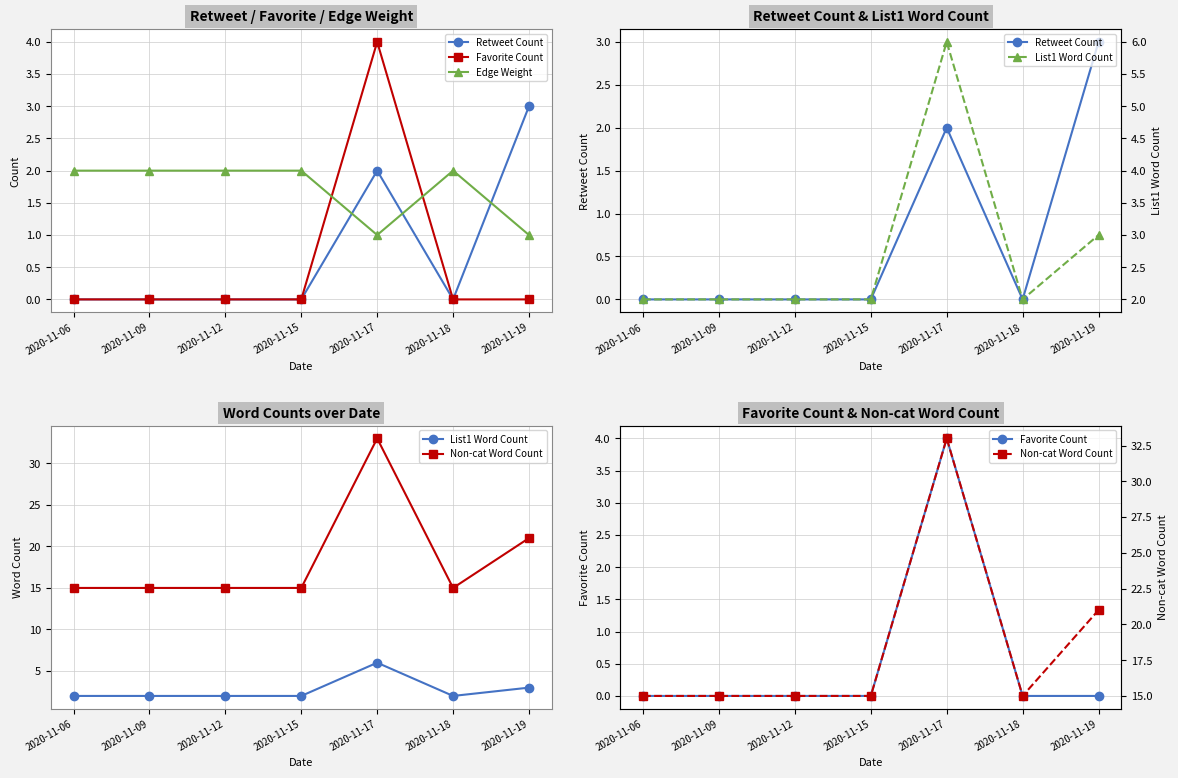

How many lines are shown in the chart?

5